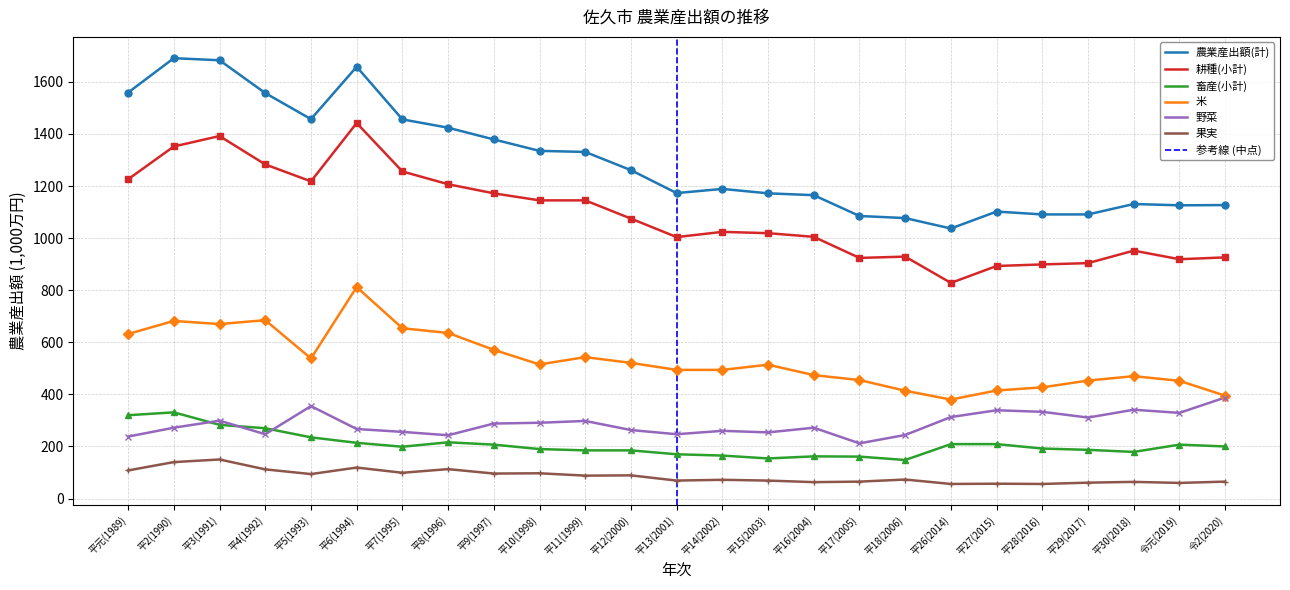

What is the label of the 6th point from the right?

平27(2015)